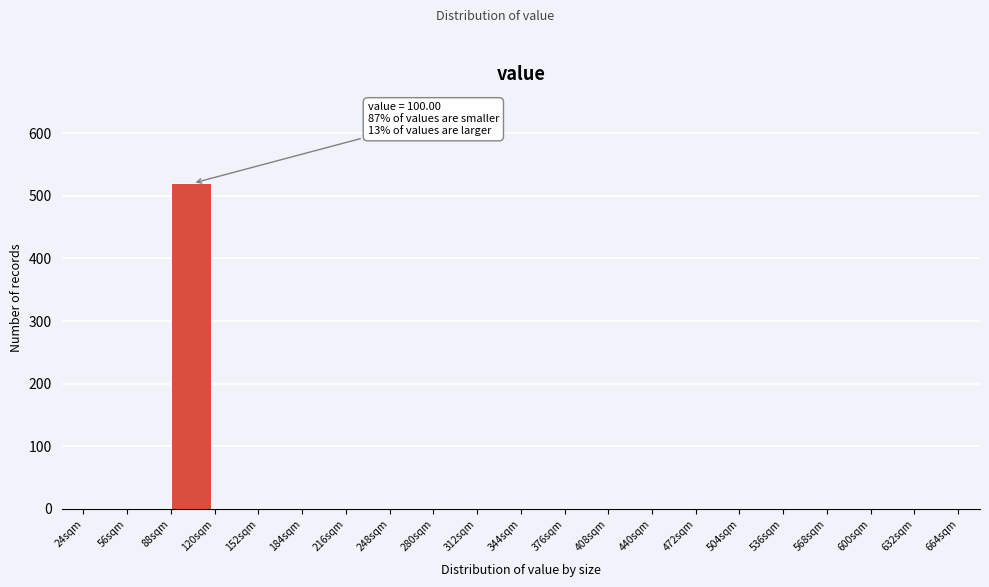

Which range on the x-axis has the tallest bar?

88 to 120